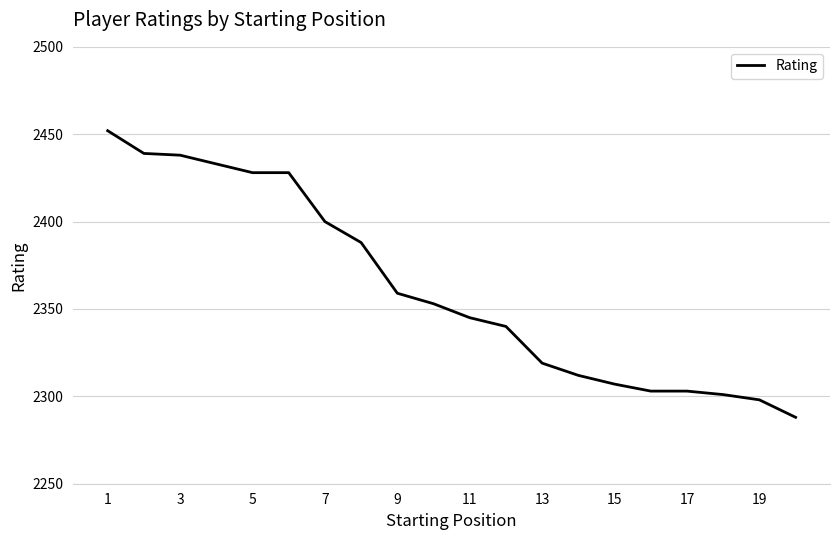

What is the greatest value displayed?

2452